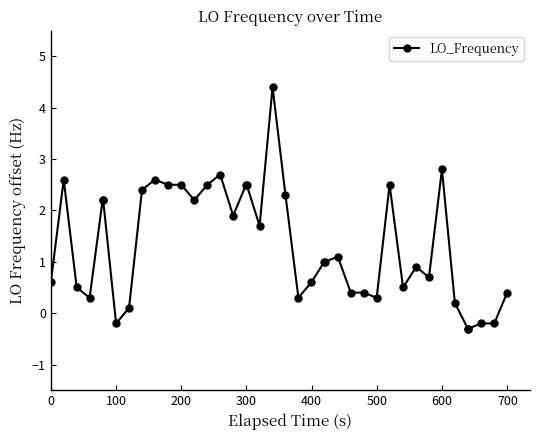

What is the smallest value displayed?

-0.3